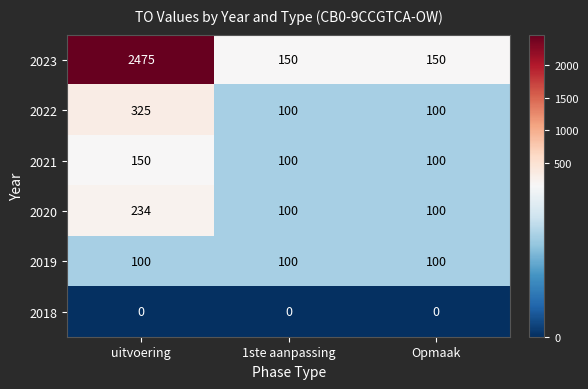

Between uitvoering and 1ste aanpassing, which series saw the biggest shift?

2023